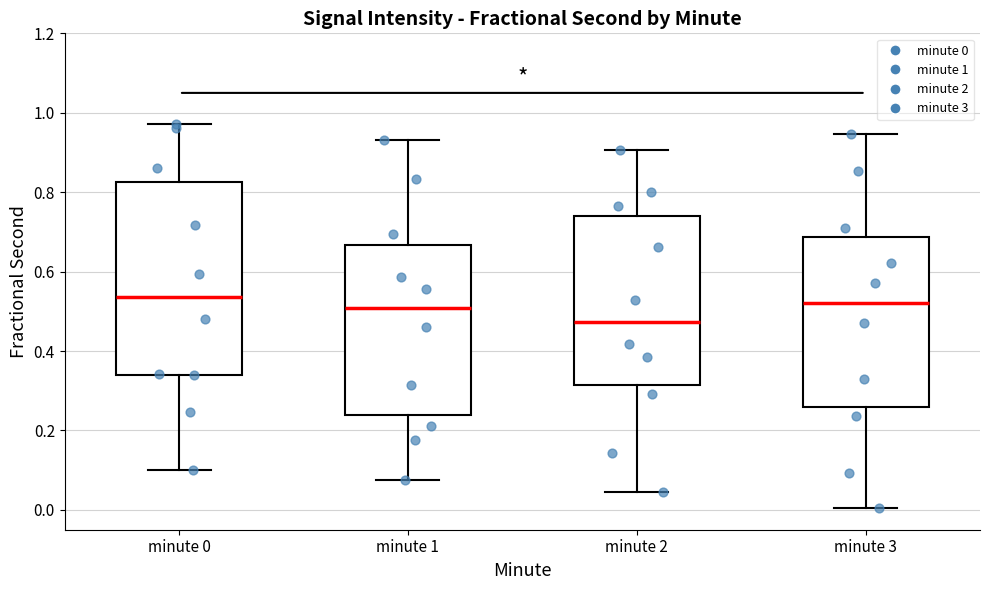

Reading left to right, read every box against the y-axis: the position of its median line, the range the box covers, and the ends of its whiskers. The values are not printed on the chart, so give them approximately, as read against the axis.

minute 0: median 0.54, box 0.34 to 0.82, whiskers 0.10 to 0.98
minute 1: median 0.50, box 0.24 to 0.66, whiskers 0.08 to 0.94
minute 2: median 0.48, box 0.32 to 0.74, whiskers 0.04 to 0.90
minute 3: median 0.52, box 0.26 to 0.68, whiskers 0.00 to 0.94